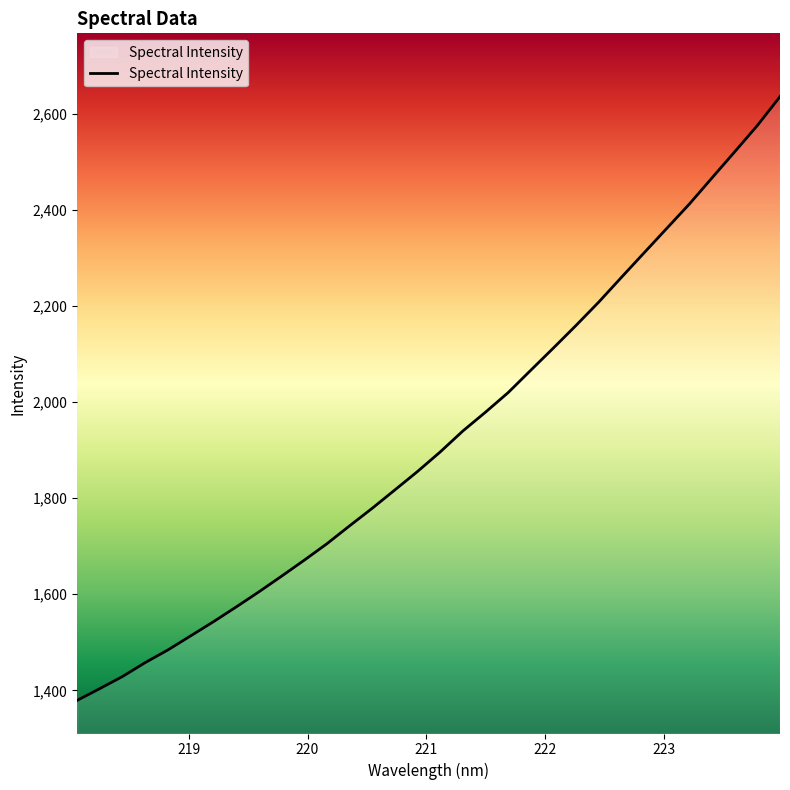

What is the difference between the maximum and minimum values?

1257.3